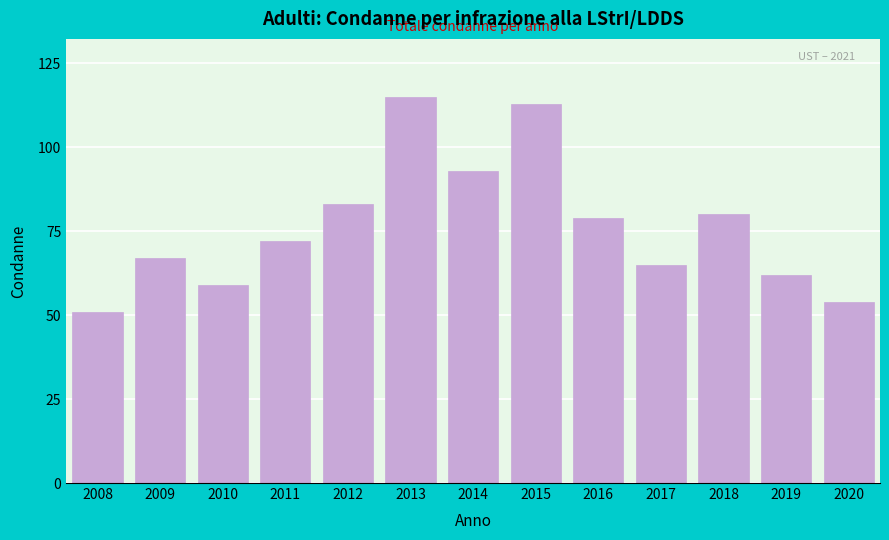

Reading left to right, list all the values displayed in this chart.

51	67	59	72	83	115	93	113	79	65	80	62	54